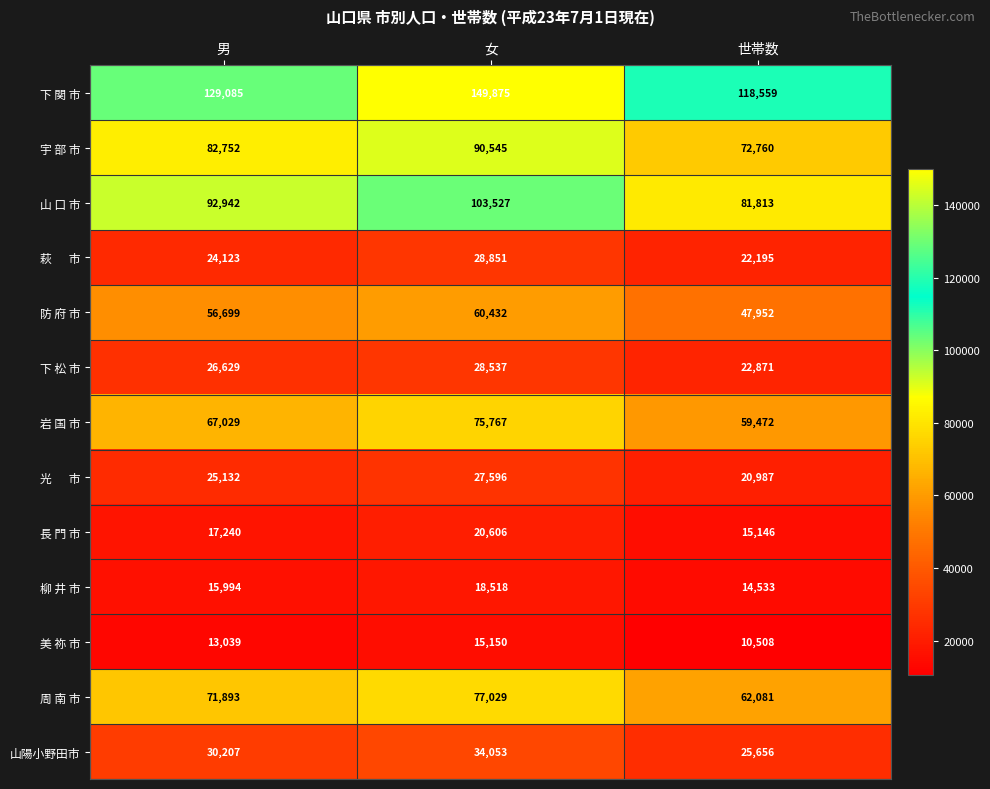

At how many categories does at least one series exceed 42117?

3